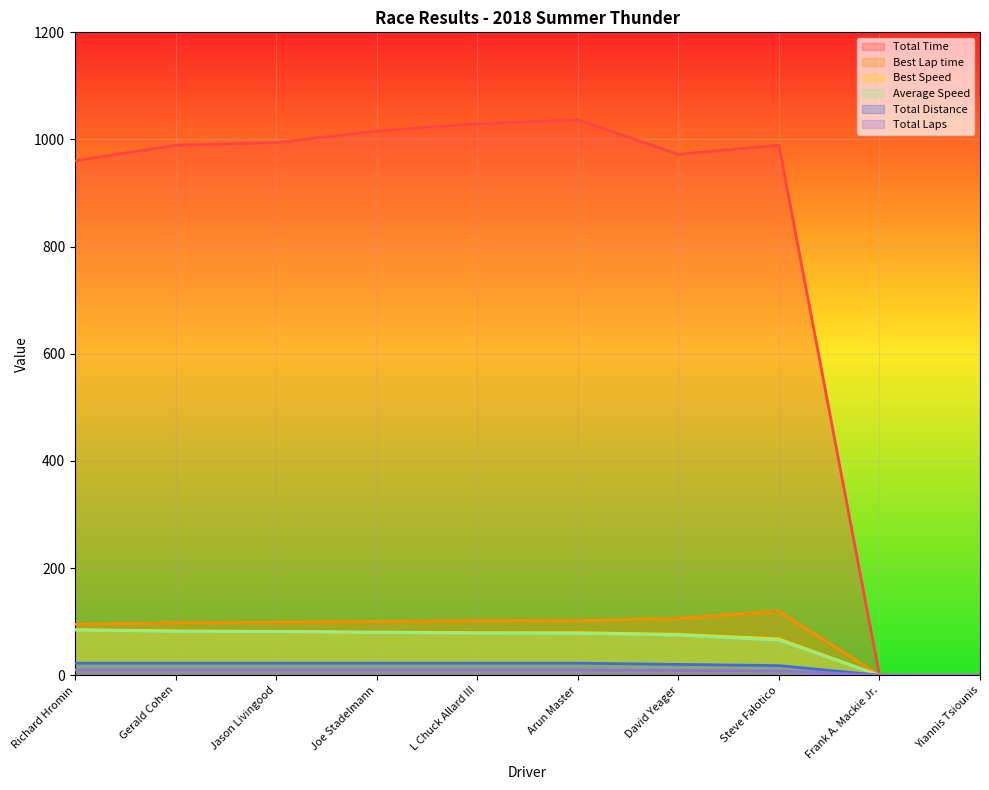

Where is the first local maximum for Best Lap time?

L Chuck Allard III